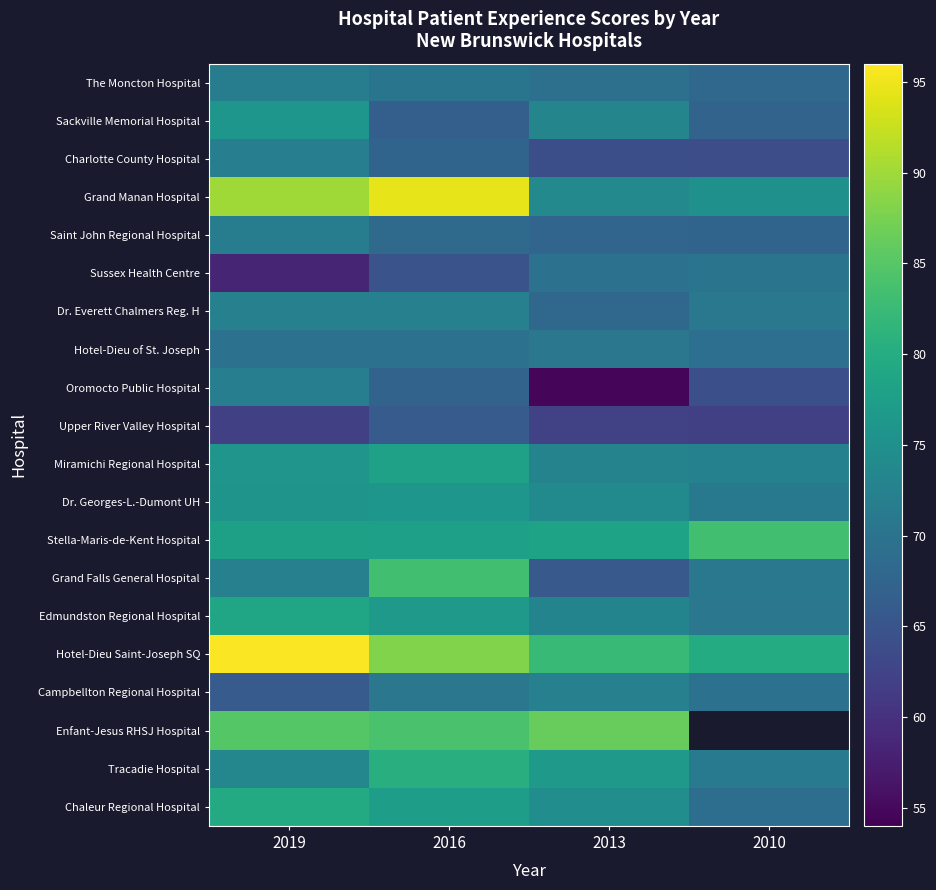

Which has a higher value, 2010 or 2013?

2013